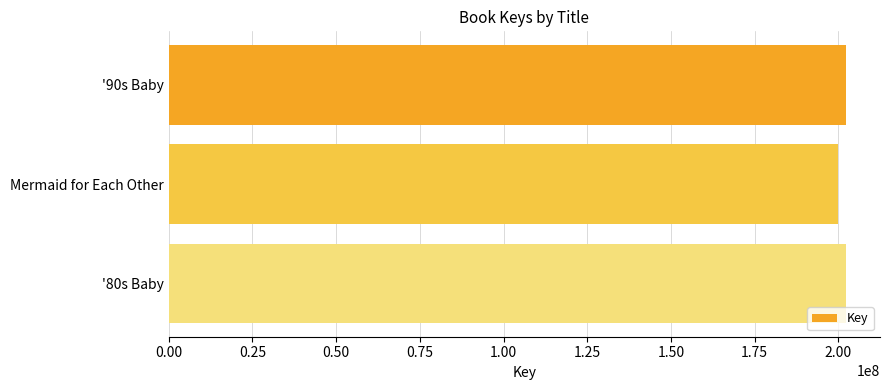

What is the greatest value displayed?

202287625